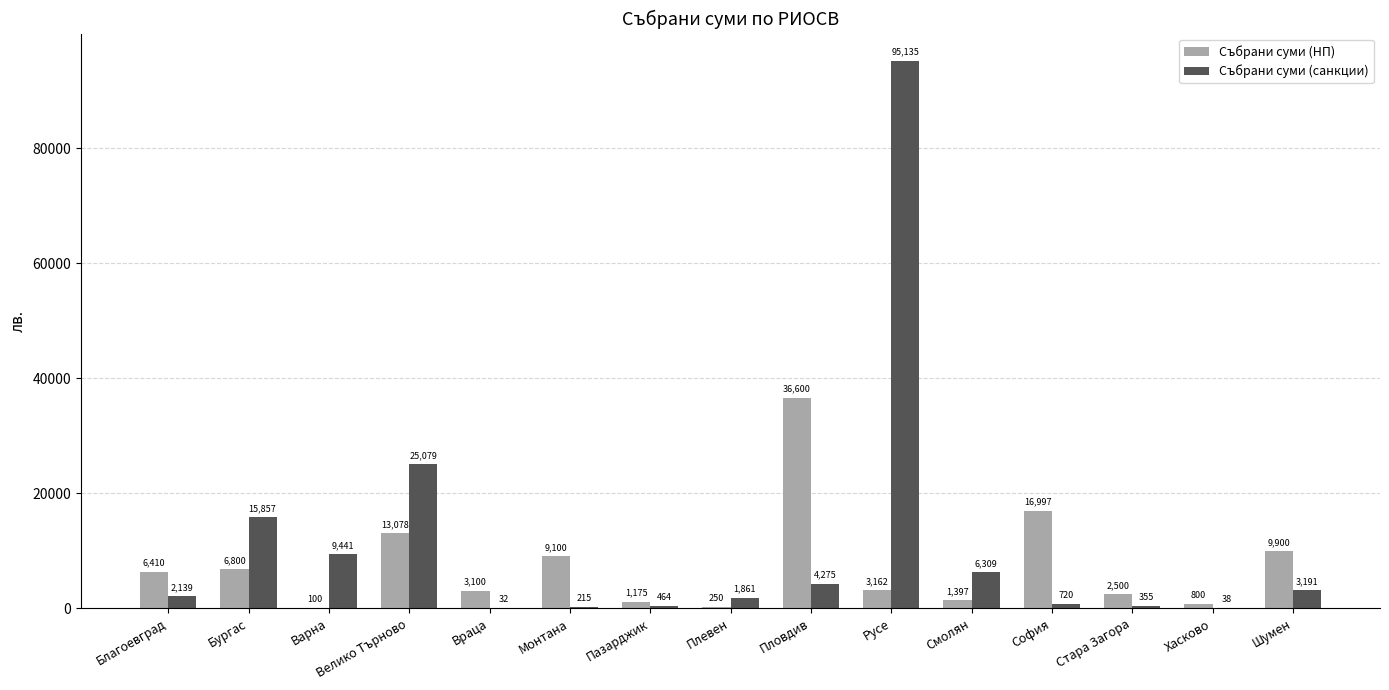

True or false: Събрани суми (НП) has a value of 6410.0 at Благоевград.

True